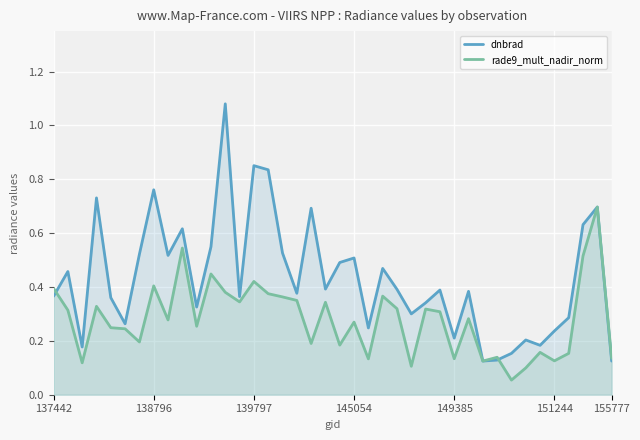

Which series has the largest total across all categories?

dnbrad